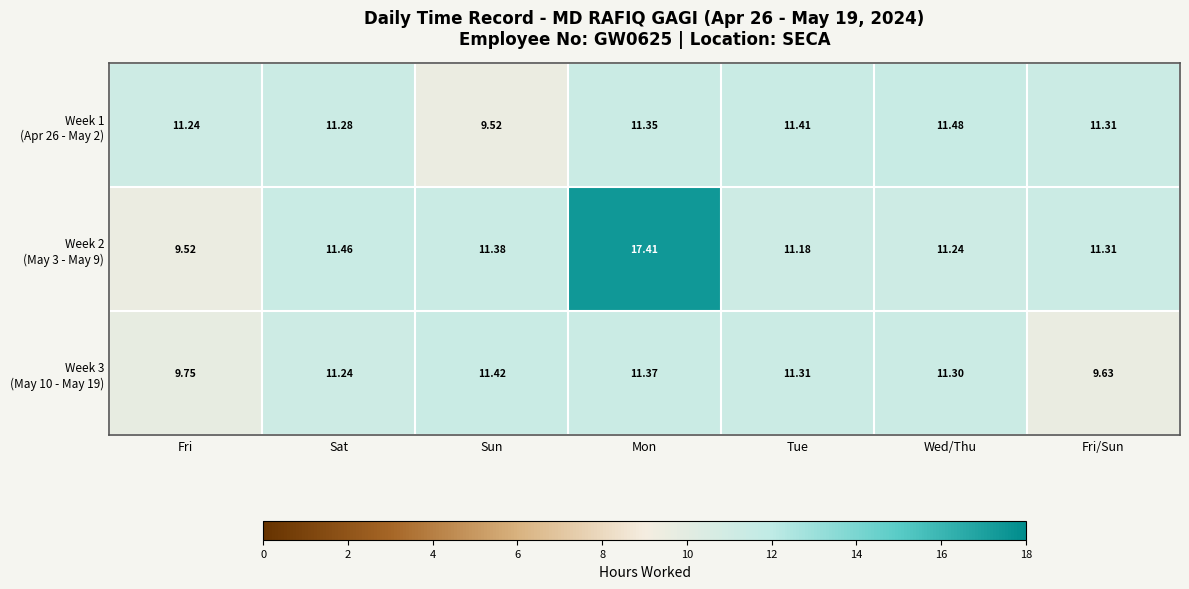

At which category is the sum across all series the highest?

Mon